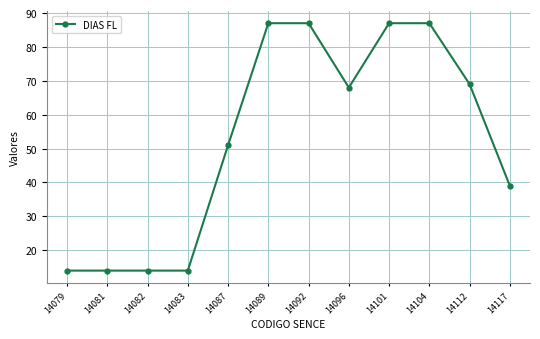

What is the value of the 5th point from the left?

51